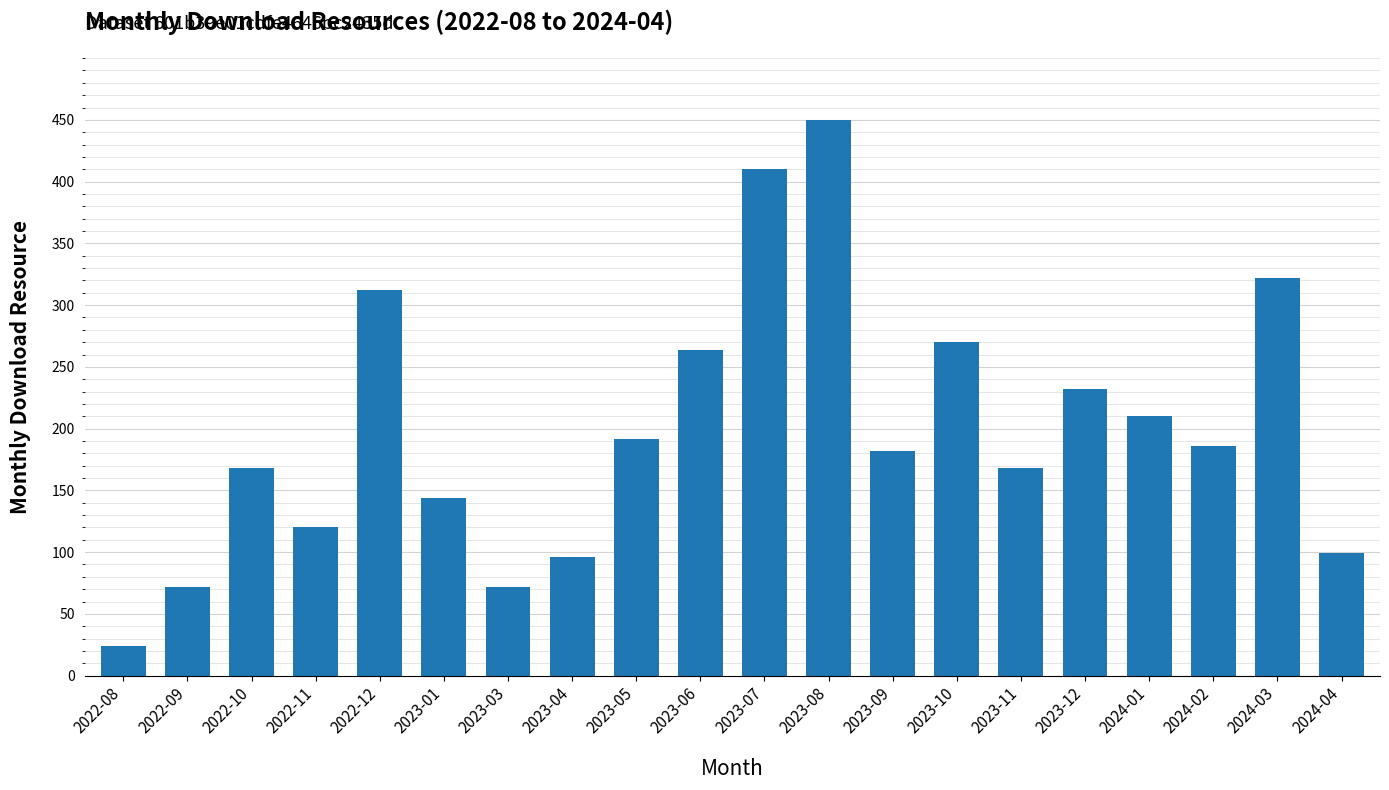

What is the label of the 6th bar from the left?

2023-01